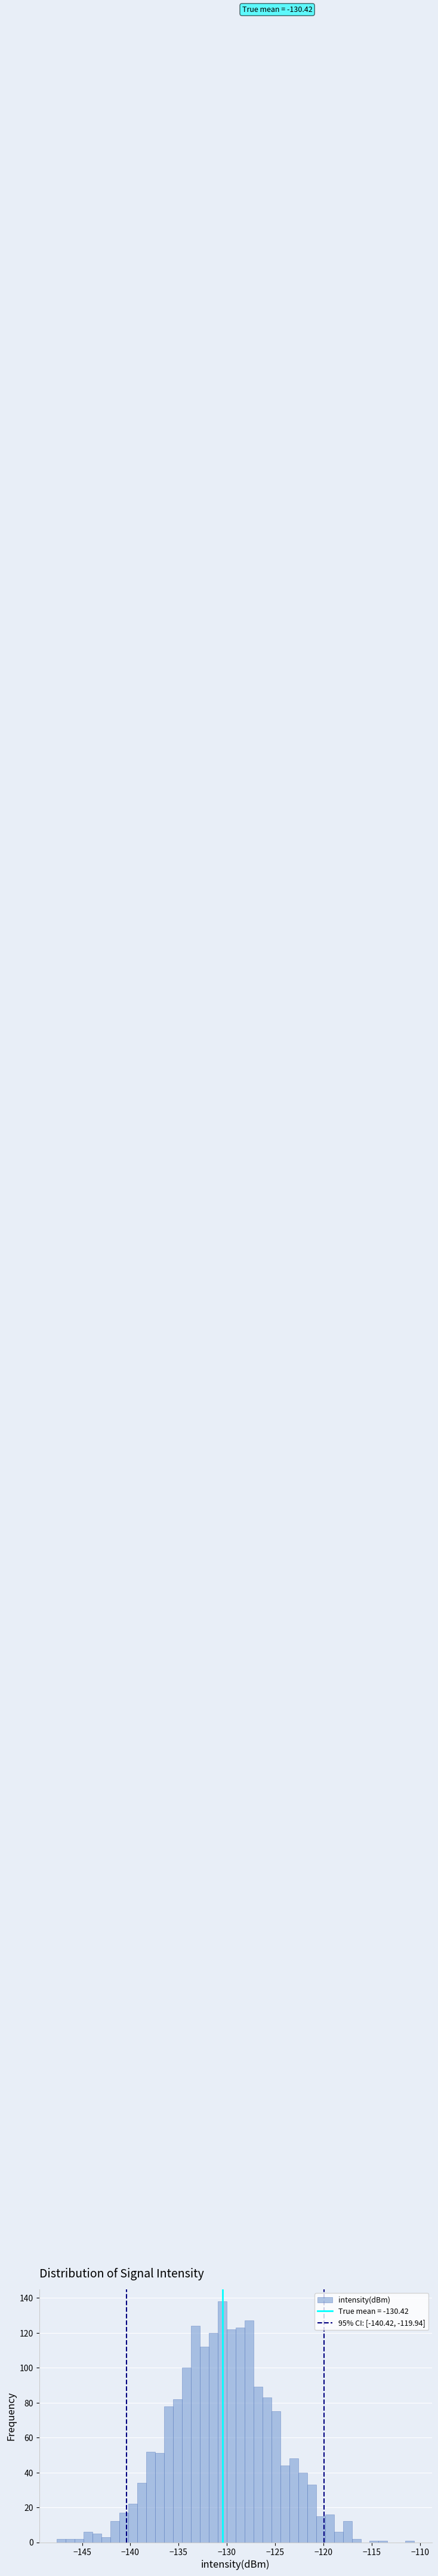

Around what value on the x-axis is the tallest bar? Give the approximate position of its centre, as read against the axis.

-130.5